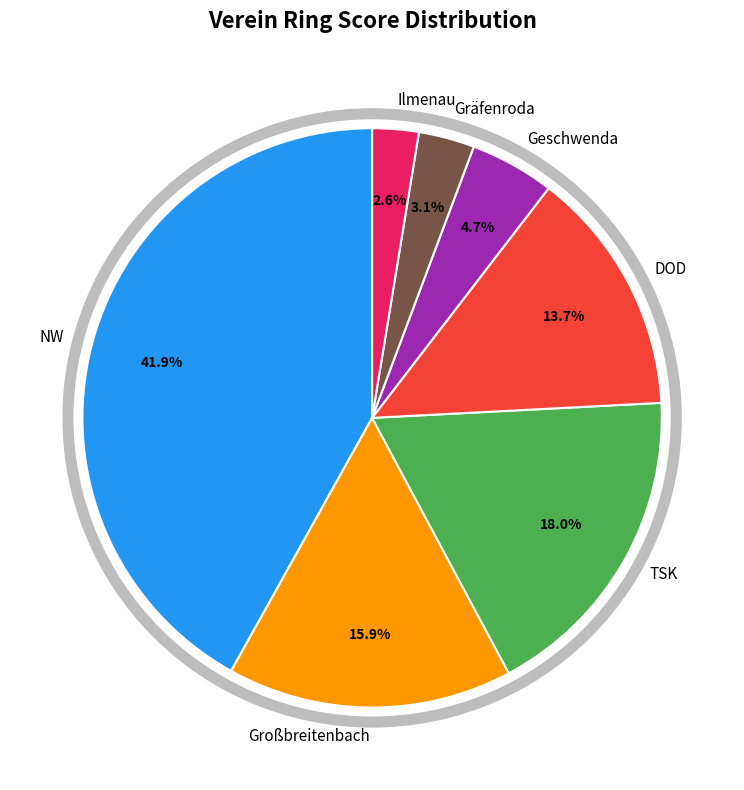

To the nearest percent, what percentage of the pie is Gräfenroda?

3%